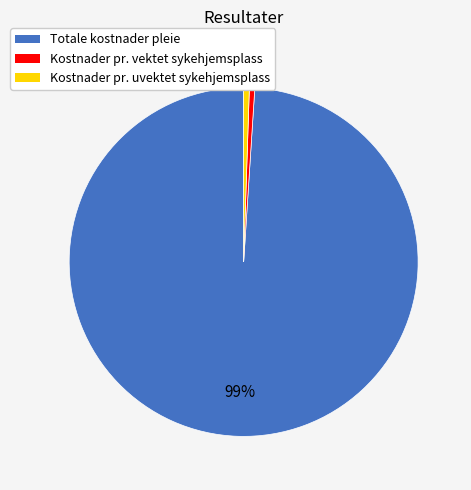

Combined, do Kostnader pr. uvektet sykehjemsplass and Kostnader pr. vektet sykehjemsplass account for over 50%?

No